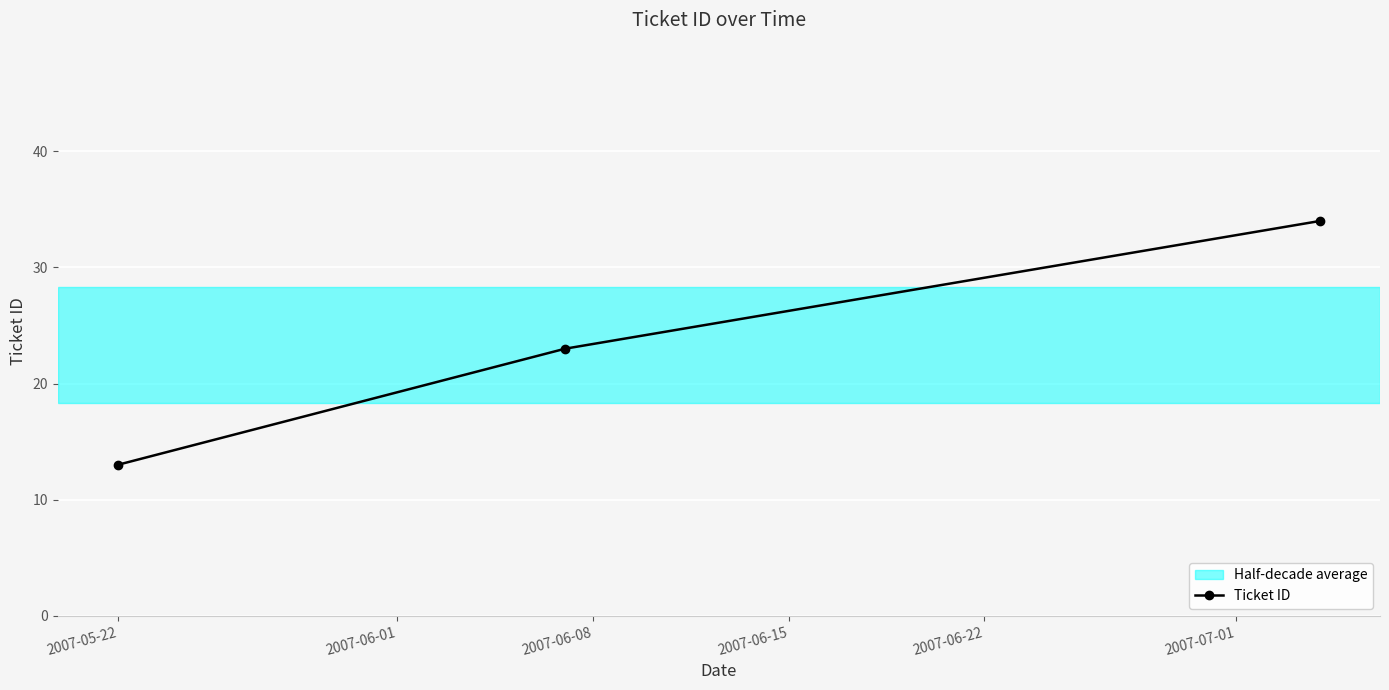

What is the greatest value displayed?

34